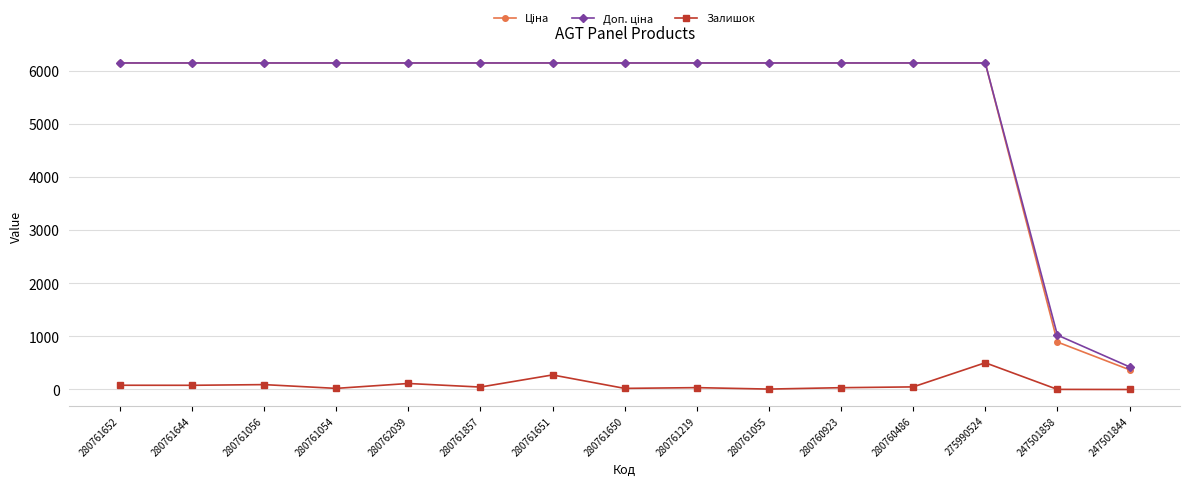

At which category is the sum across all series the highest?

275990524